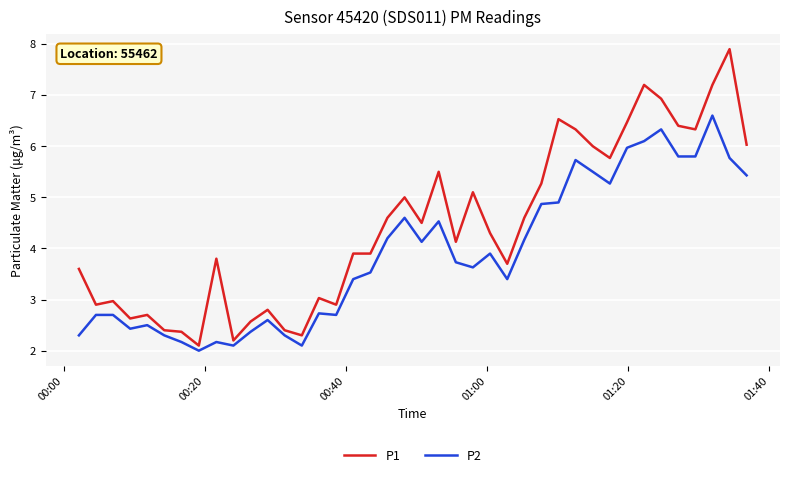

What is the maximum value shown in the chart?

7.9